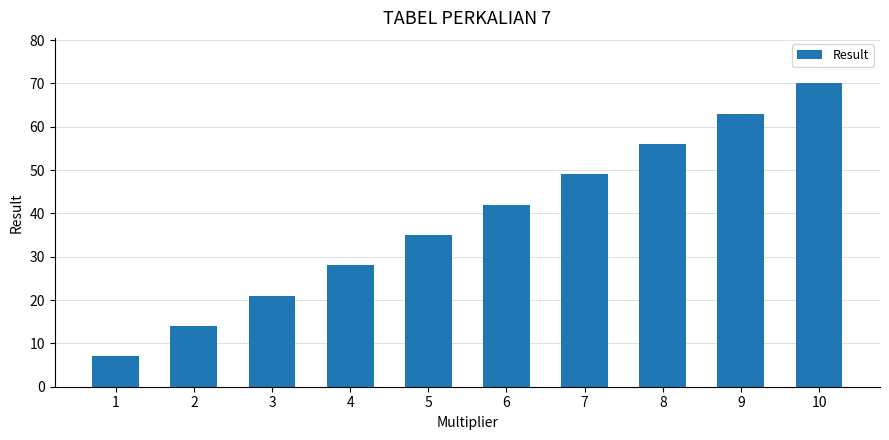

What is the ratio of the value at 5 to the value at 6?

0.8